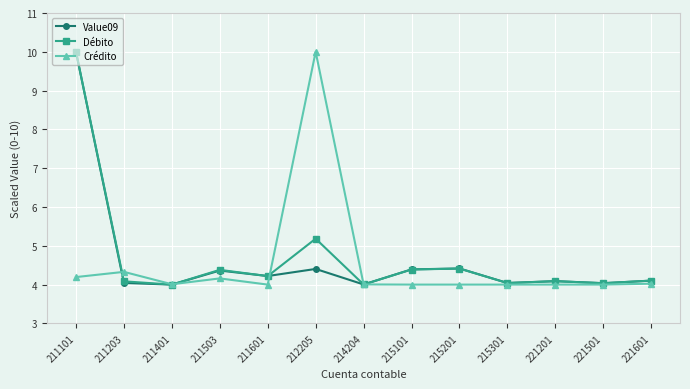

What is the spread (max minus min) of values at 215101?

0.4